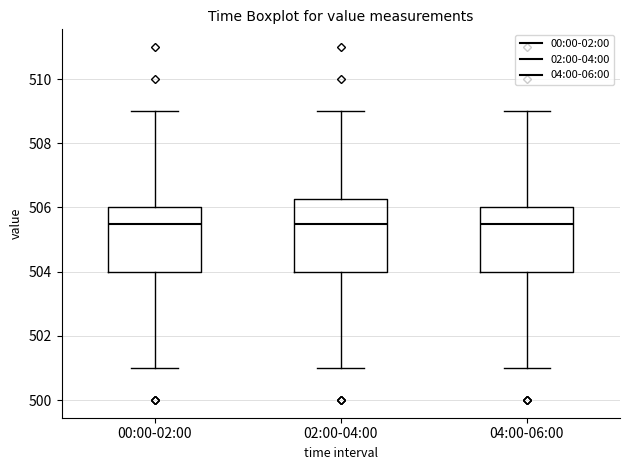

Reading left to right, read every box against the y-axis: the position of its median line, the range the box covers, and the ends of its whiskers. The values are not printed on the chart, so give them approximately, as read against the axis.

00:00-02:00: median 505.6, box 504.0 to 506.0, whiskers 501.0 to 509.0
02:00-04:00: median 505.6, box 504.0 to 506.2, whiskers 501.0 to 509.0
04:00-06:00: median 505.6, box 504.0 to 506.0, whiskers 501.0 to 509.0